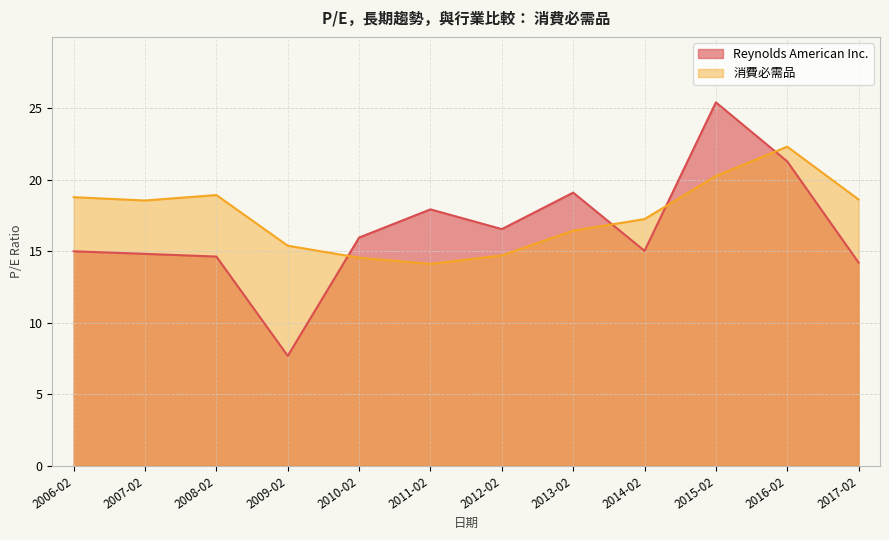

What are all the series names shown in the legend?

Reynolds American Inc., 消費必需品